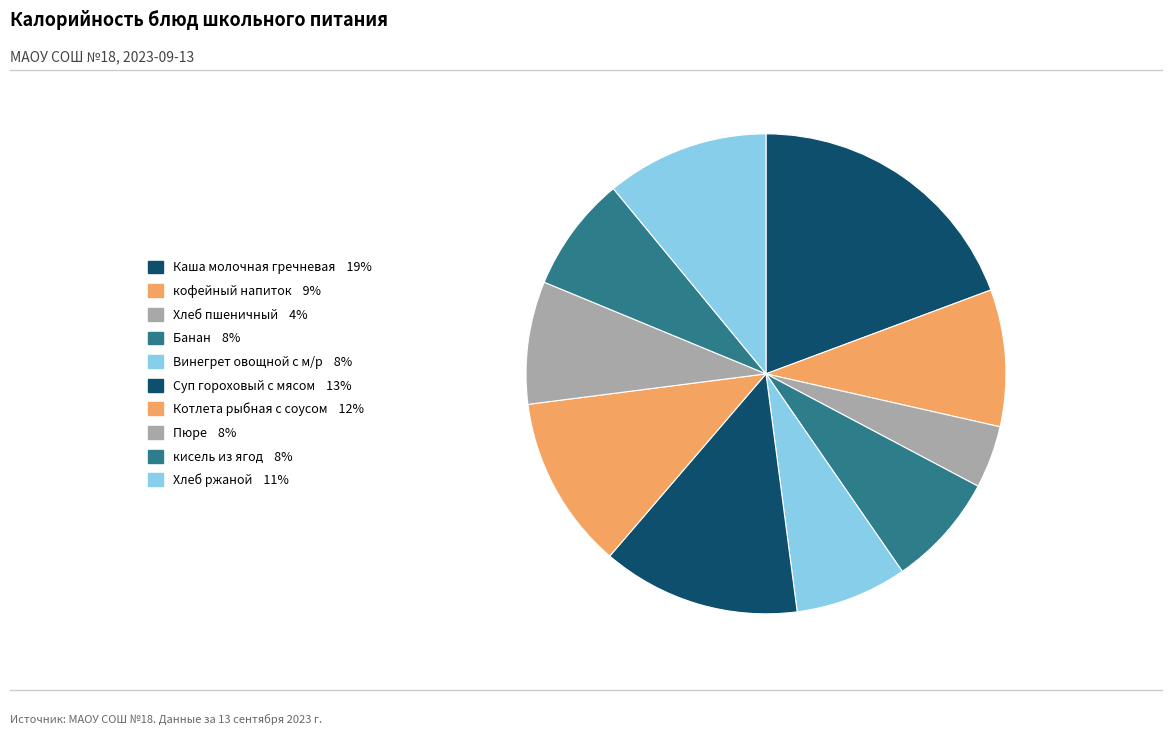

How many segments does this pie chart have?

10